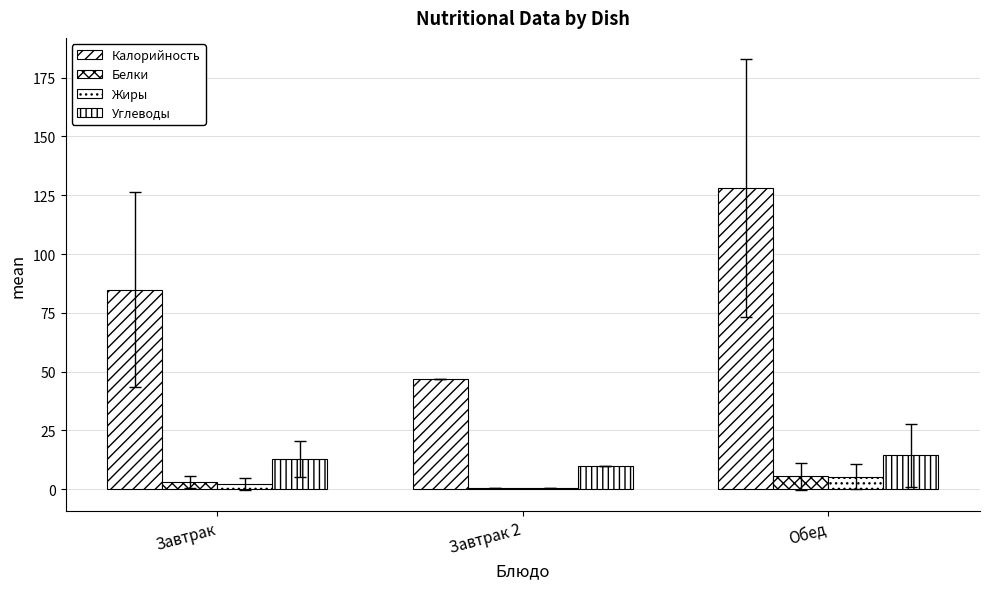

The value of Белки at Завтрак 2 is 0.4. True or false?

True